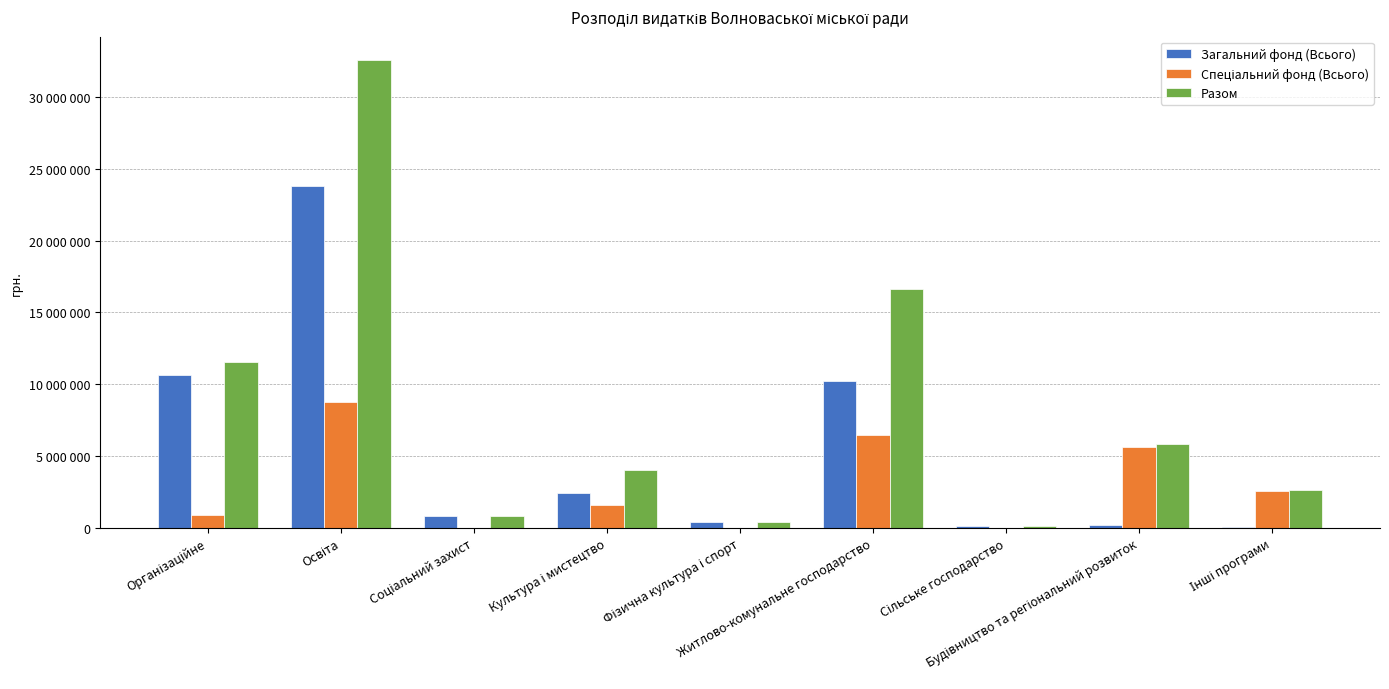

Are the bars horizontal?

No